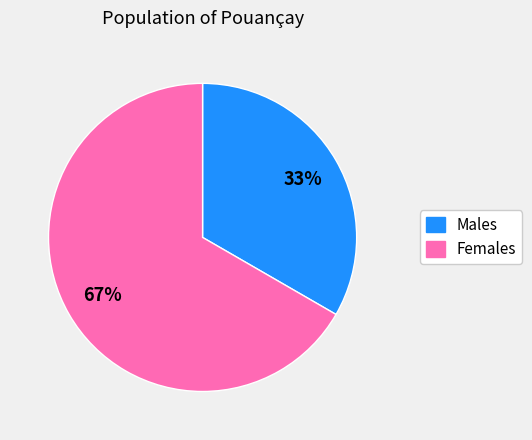

Does any single category account for the majority?

Yes